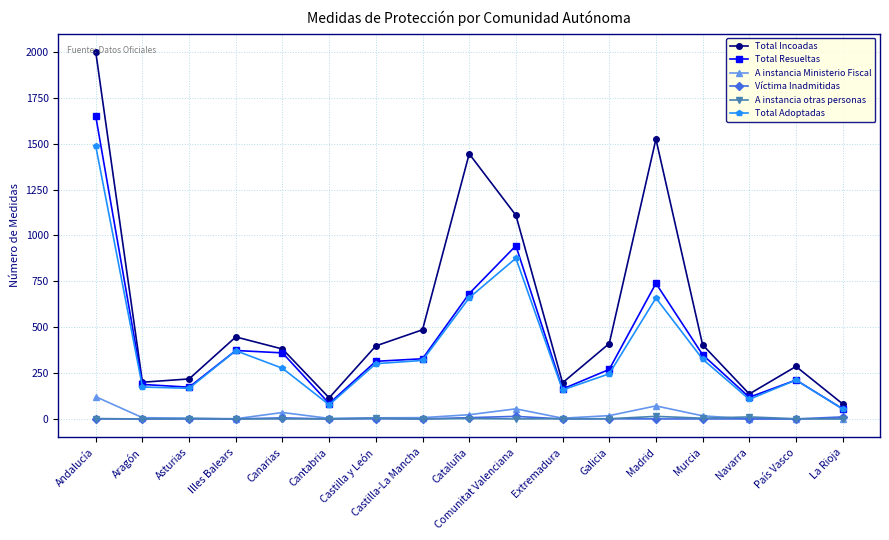

Which series has the largest total across all categories?

Total Incoadas